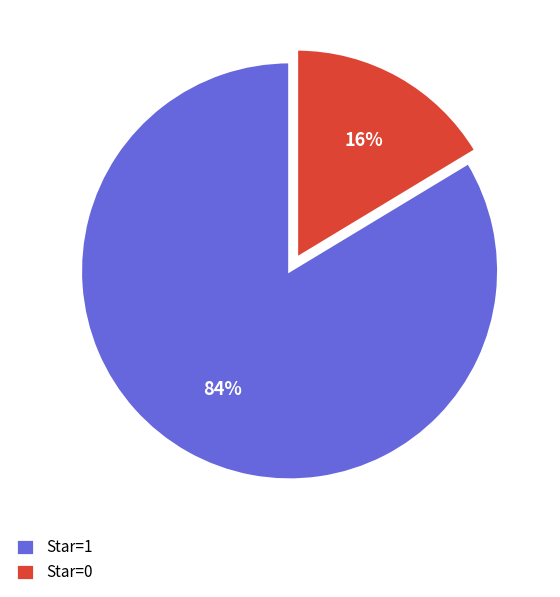

To the nearest percent, what percentage of the pie is Star=1?

84%